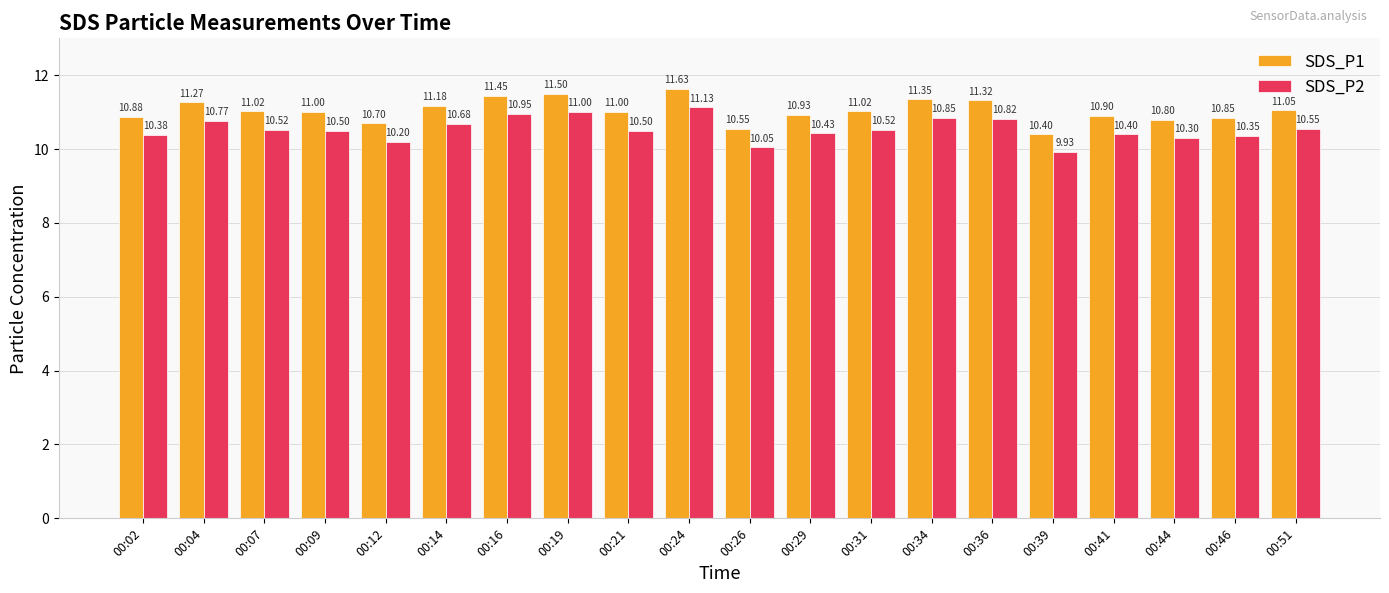

What is the sum of all SDS_P1 values?

220.8